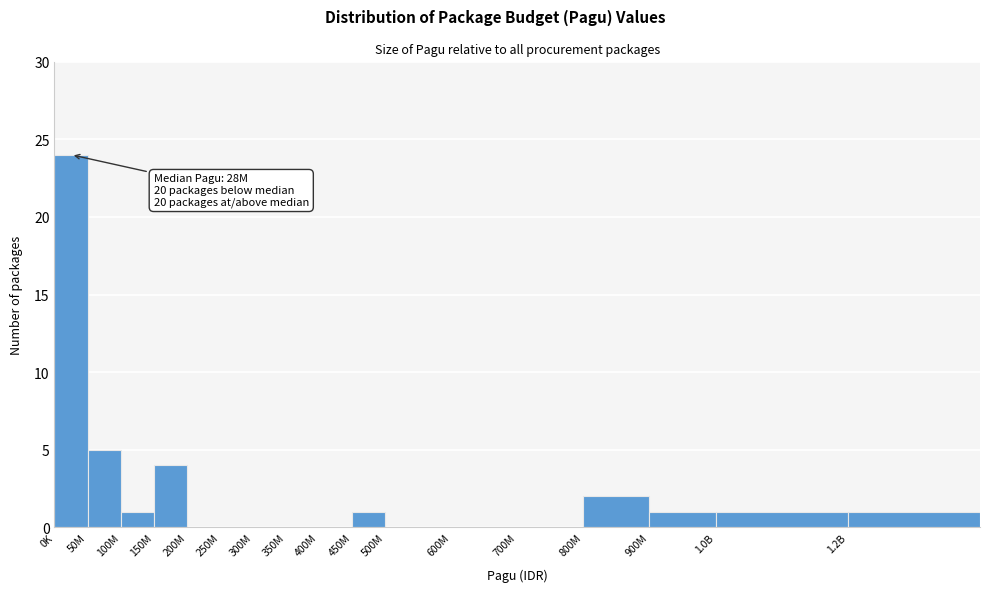

Reading right to left, what are all the values shown in this chart?

1.2B=1	1.0B=1	900M=1	800M=2	700M=0	600M=0	500M=0	450M=1	400M=0	350M=0	300M=0	250M=0	200M=0	150M=4	100M=1	50M=5	0K=24